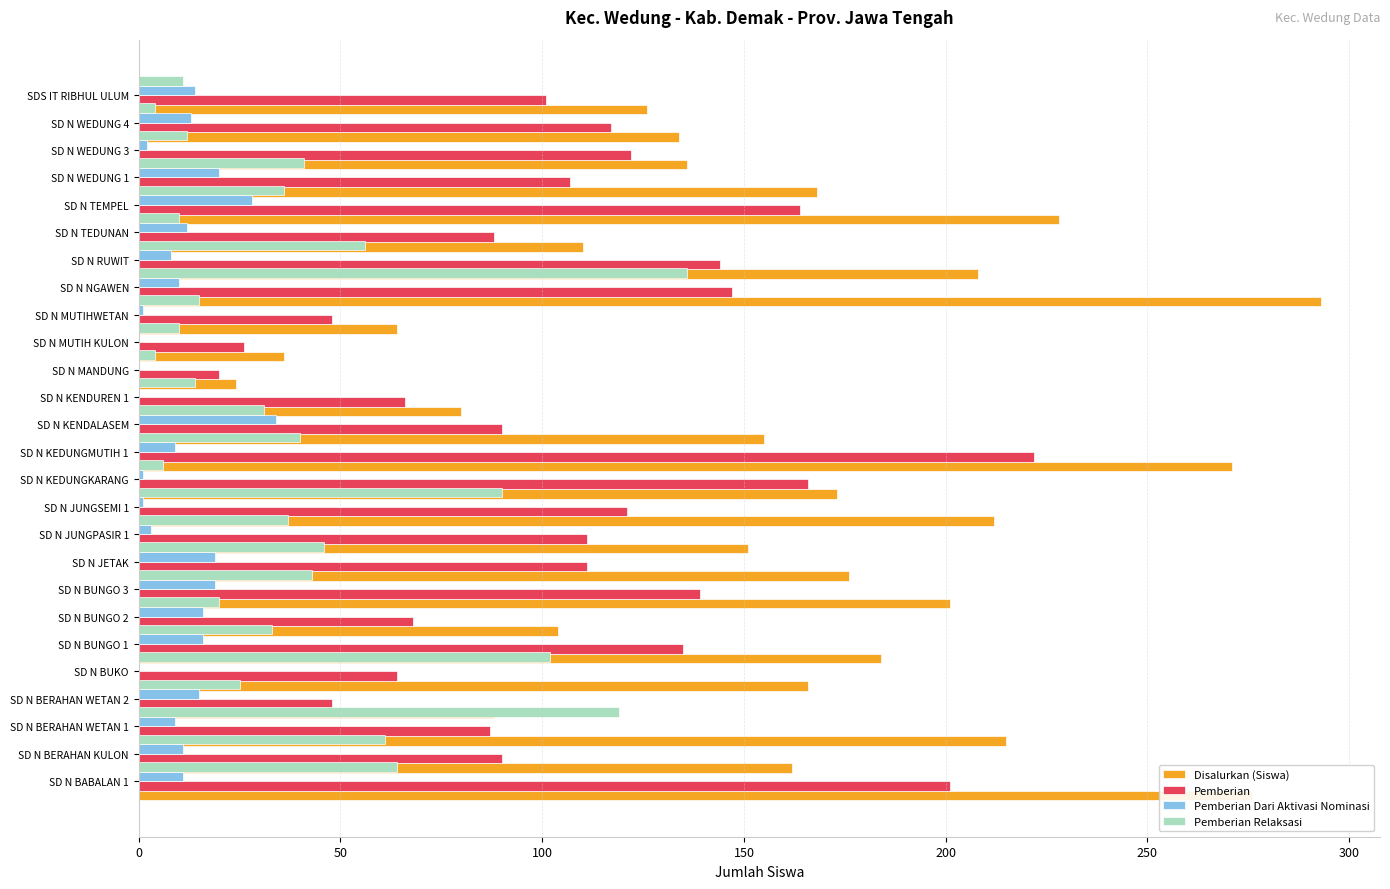

Which has a higher value, SD N WEDUNG 4 or SD N BERAHAN WETAN 2?

SD N BERAHAN WETAN 2